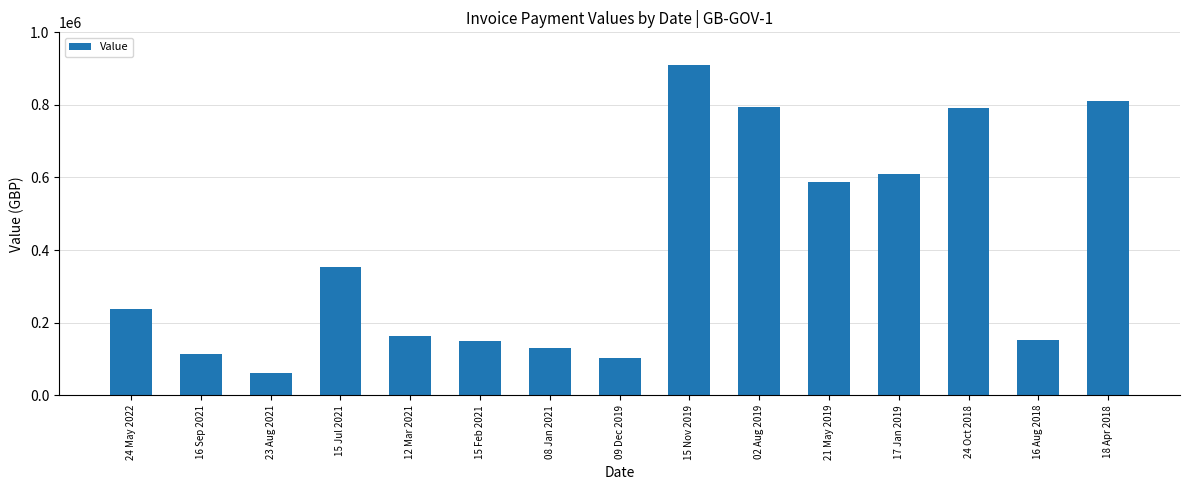

What is the difference between the values at 24 Oct 2018 and 08 Jan 2021?

663202.0